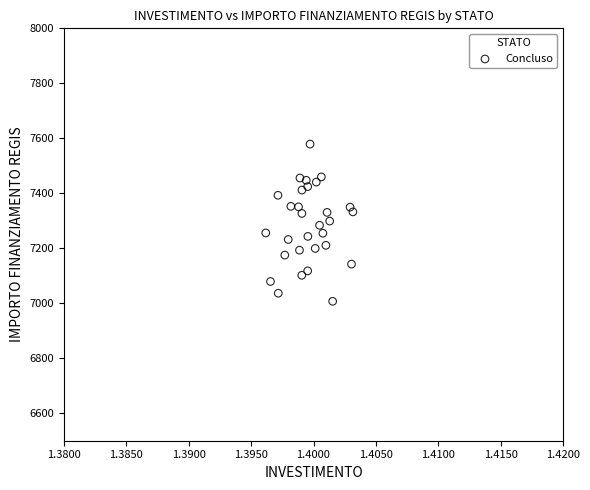

What is the range of Y values (max minus min)?

571.8